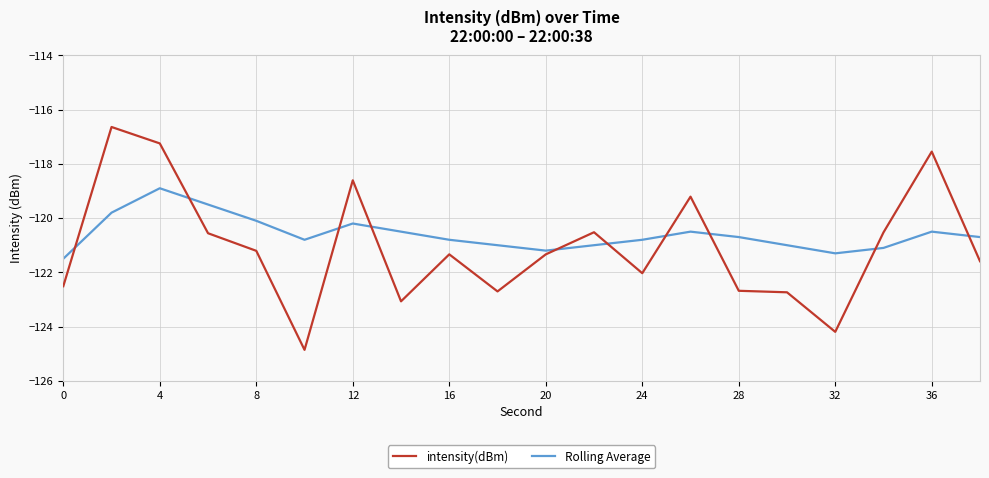

List the series in order of their peak value, lowest first.

Rolling Average, intensity(dBm)